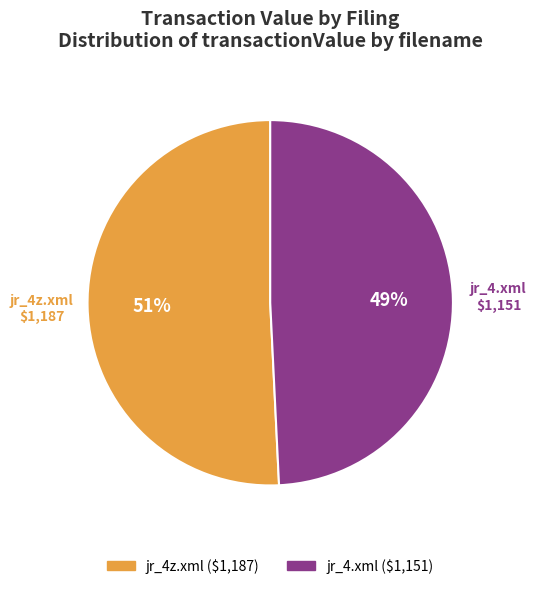

How many slices are in this pie chart?

2